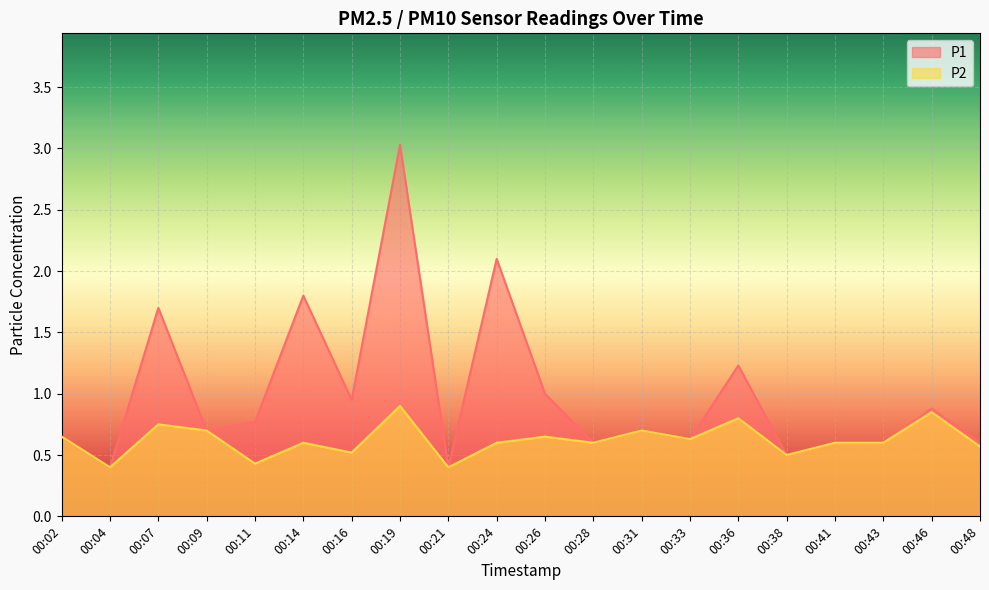

True or false: P1 and P2 cross at least once.

False